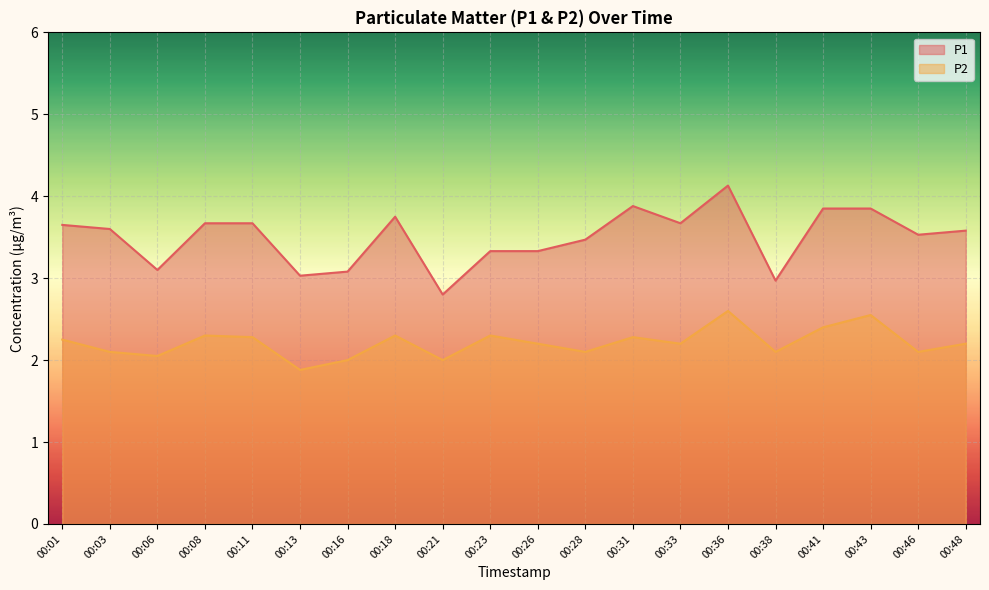

What are all the series names shown in the legend?

P1, P2